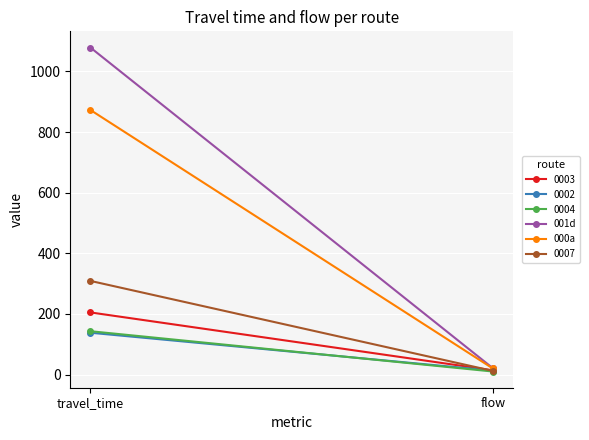

At which category is the sum across all series the highest?

travel_time